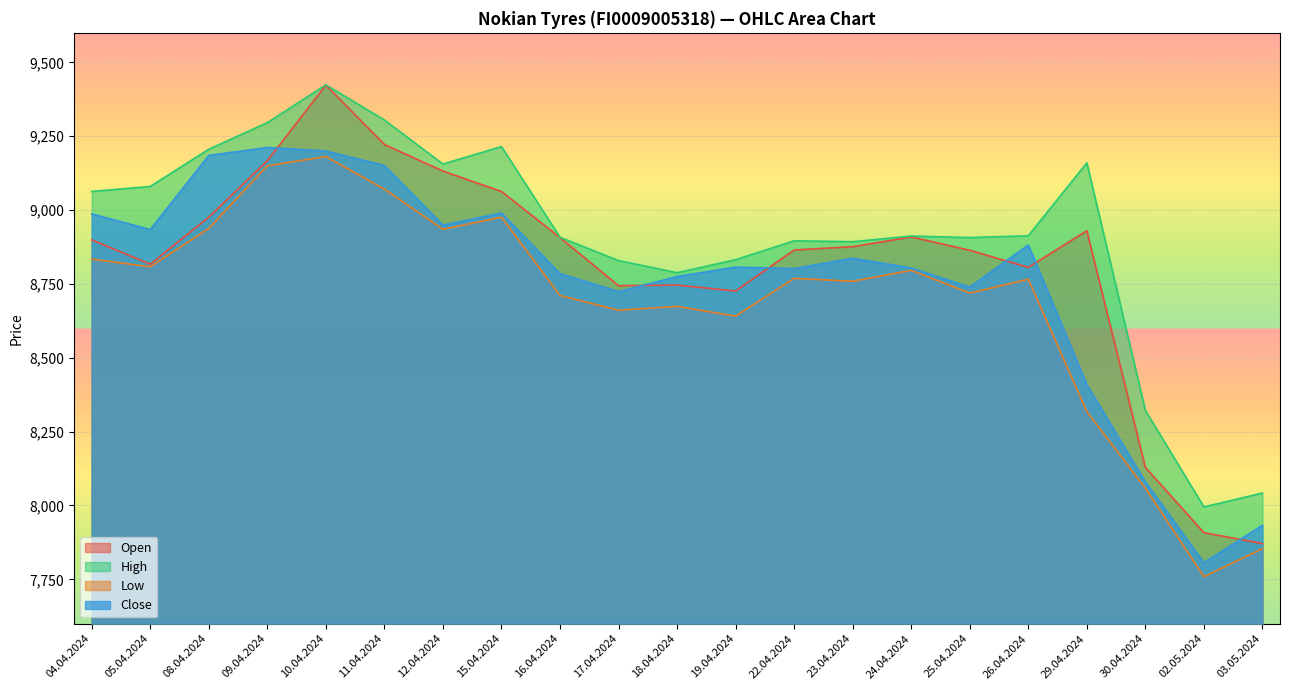

Is it true that Close equals 9151 at 11.04.2024?

True